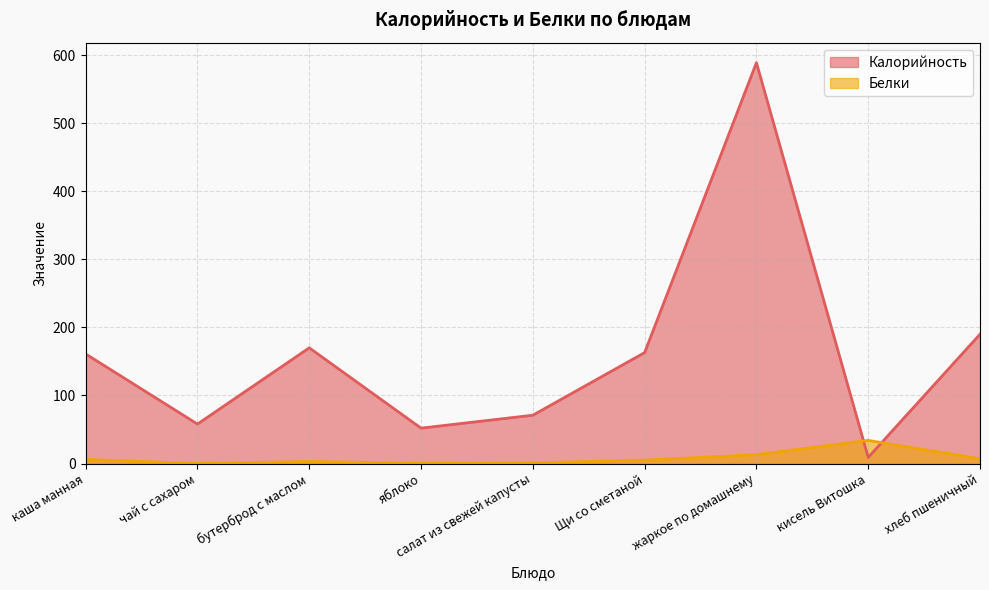

What is the total value across all series at хлеб пшеничный?

197.0